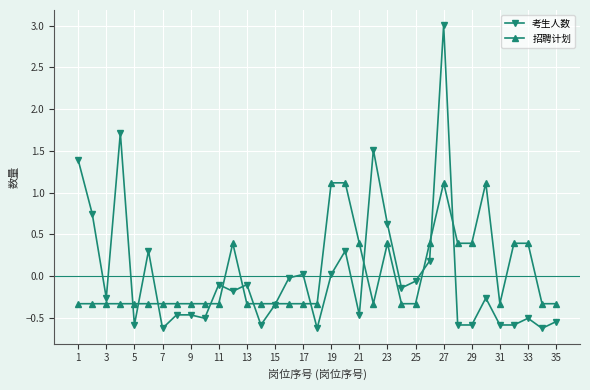

What is the minimum value shown in the chart?

-0.6